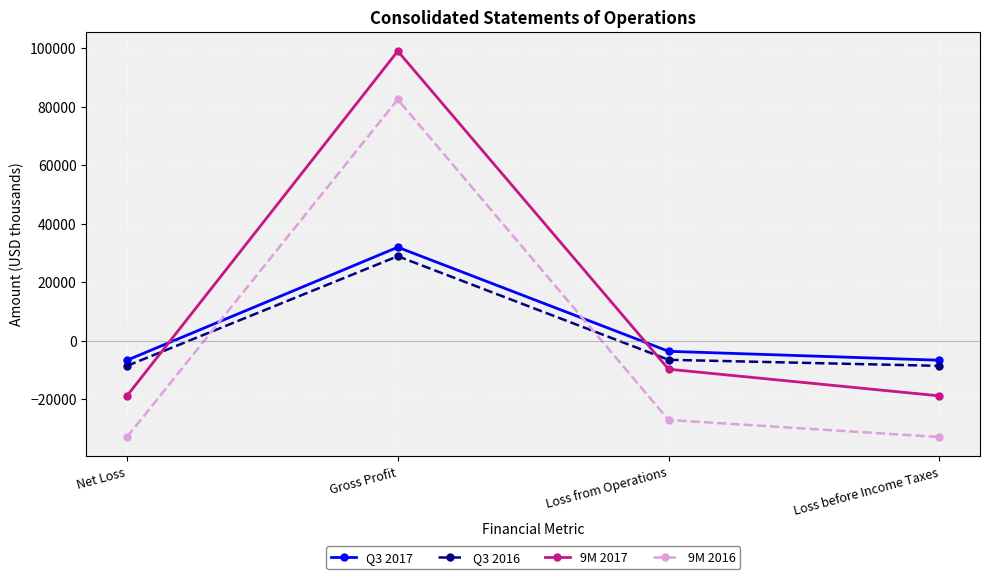

How many data points does each series have?

4